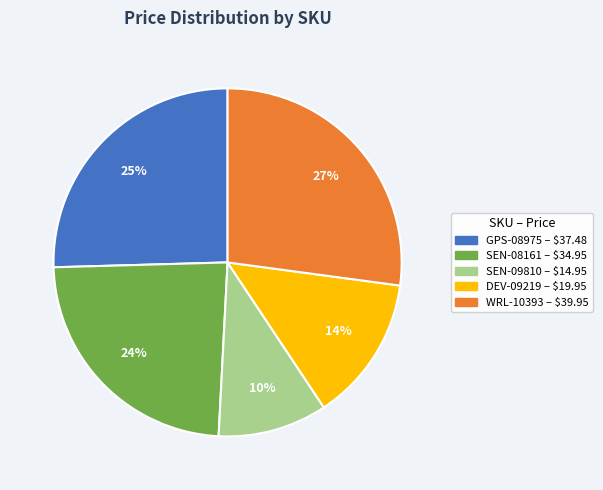

Which slice is the largest?

WRL-10393